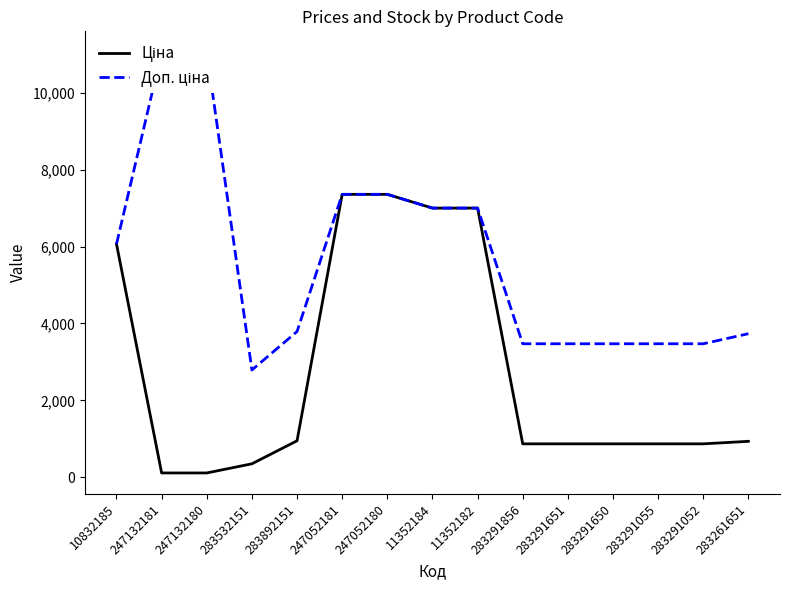

At which category is the sum across all series the highest?

247052181